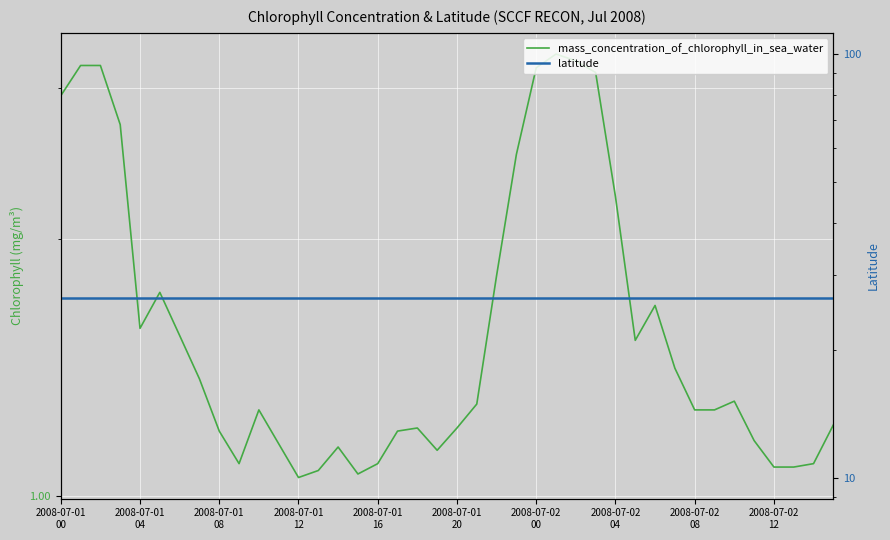

How many distinct data groups are displayed?

2